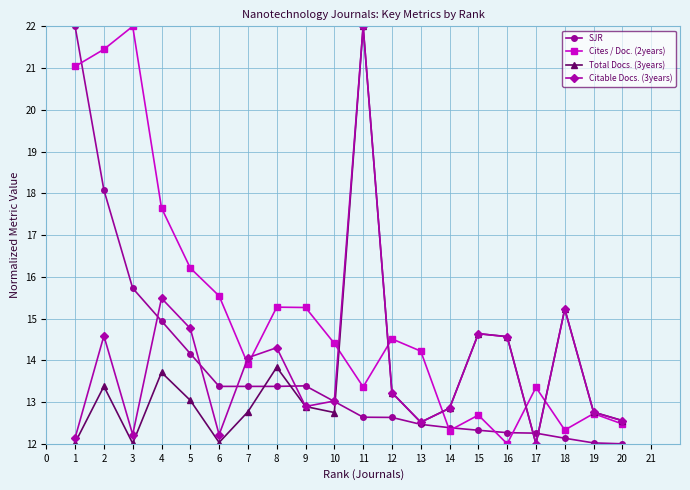

True or false: Citable Docs. (3years) has more than 0 points higher than both neighbors.

True